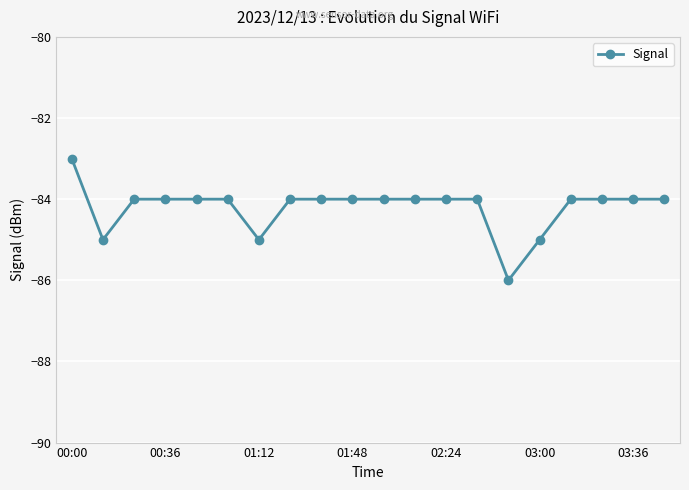

What is the maximum value shown in the chart?

-83